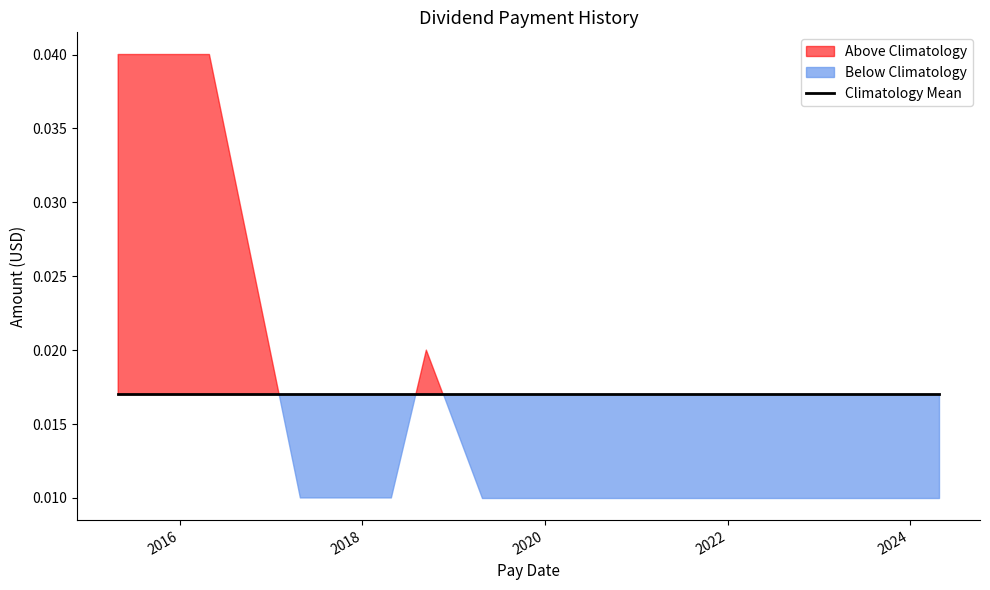

Which has a higher value, 2018-04-27 or 2017-04-28?

2018-04-27